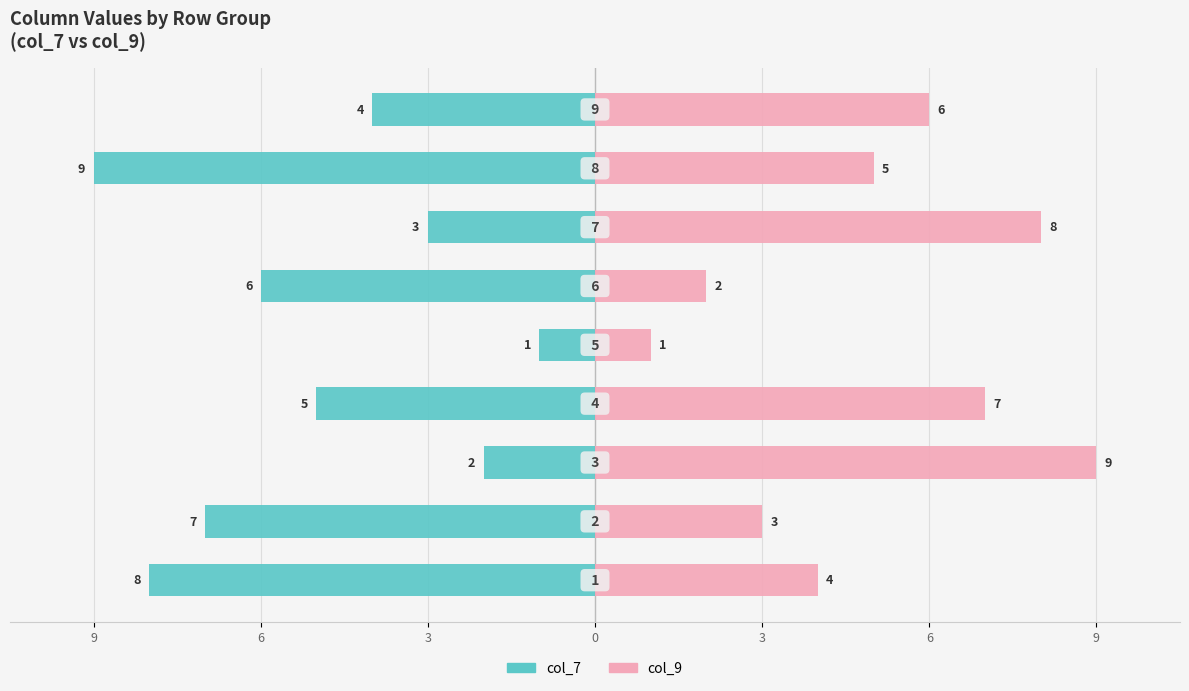

How many categories are shown in the chart?

9